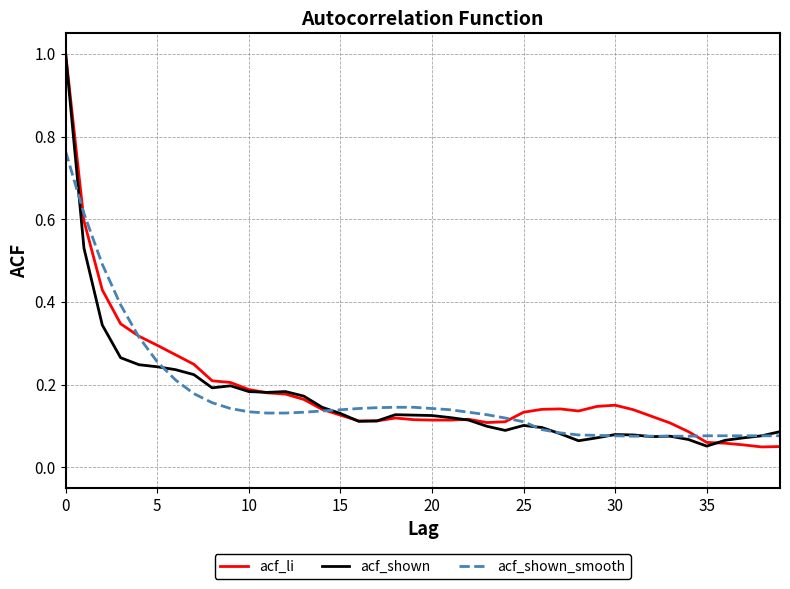

What is the maximum value for acf_shown?

1.0